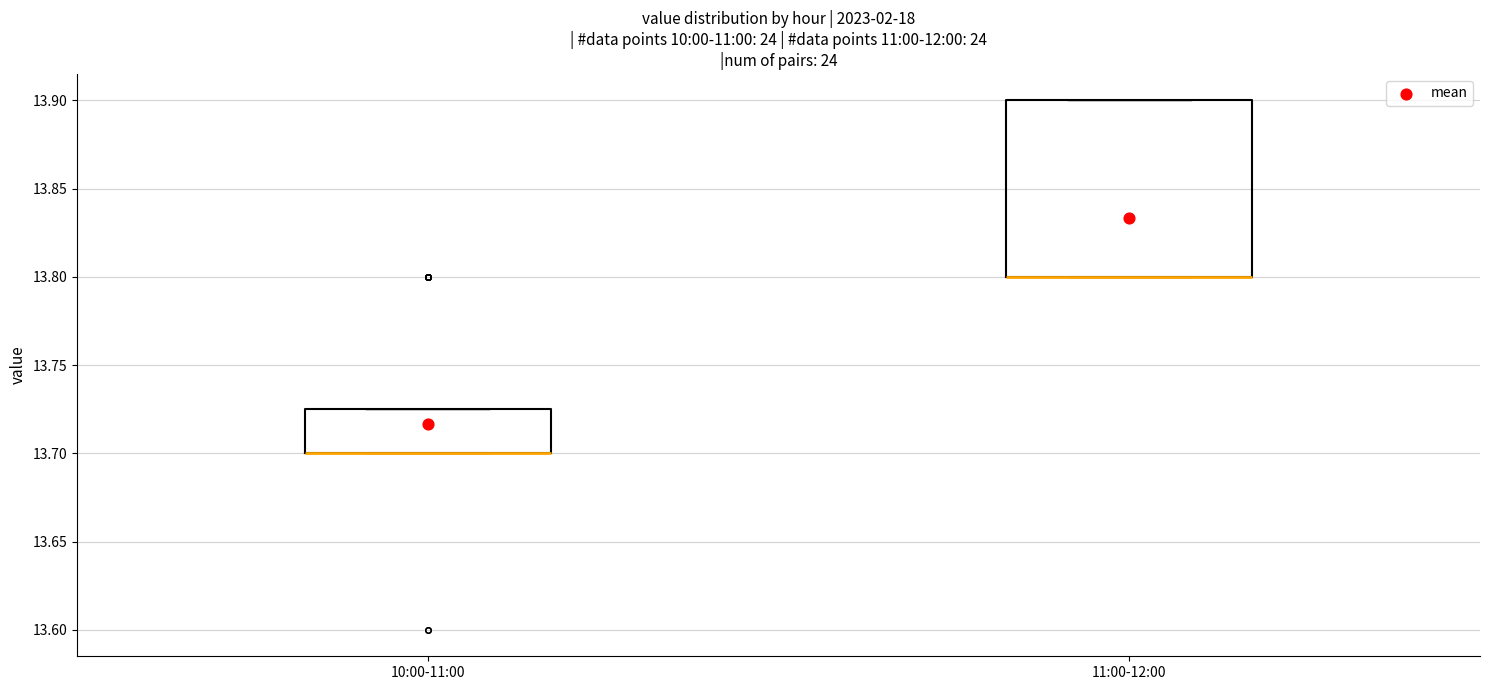

Comparing the boxes themselves (not the whiskers), which one is the tallest?

11:00-12:00